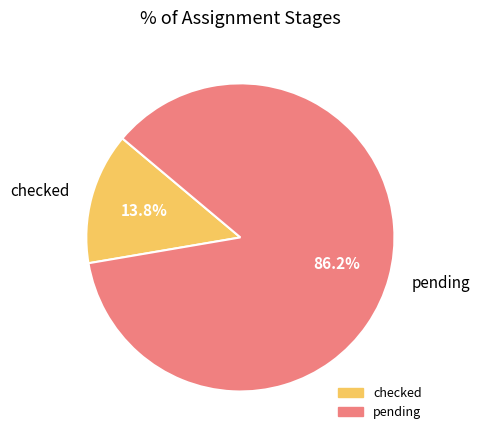

Combined, what portion of the pie is pending and checked?

100.0%